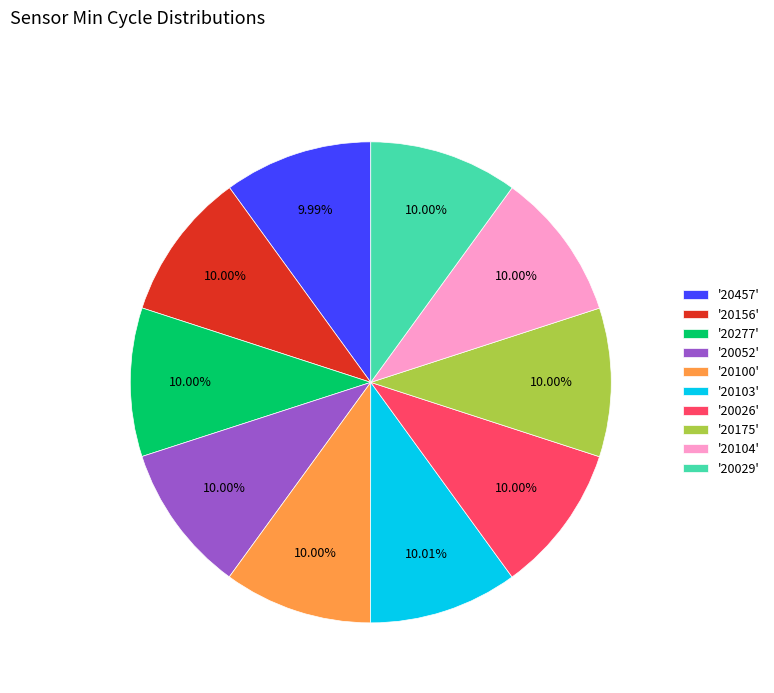

How many segments does this pie chart have?

10